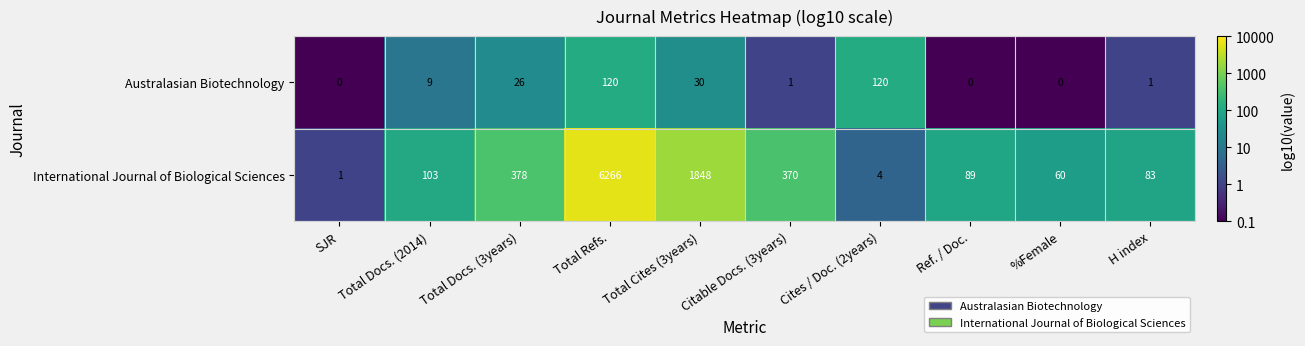

At which category is the sum across all series the highest?

Total Refs.